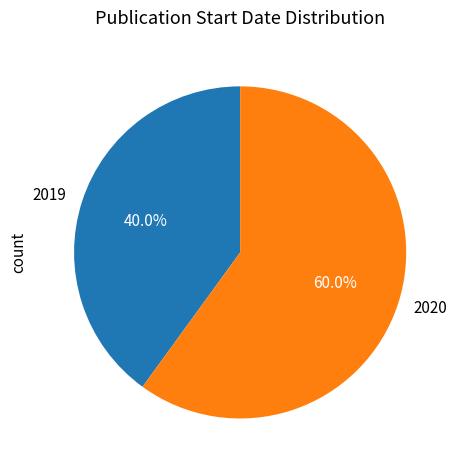

Does any single category account for the majority?

Yes